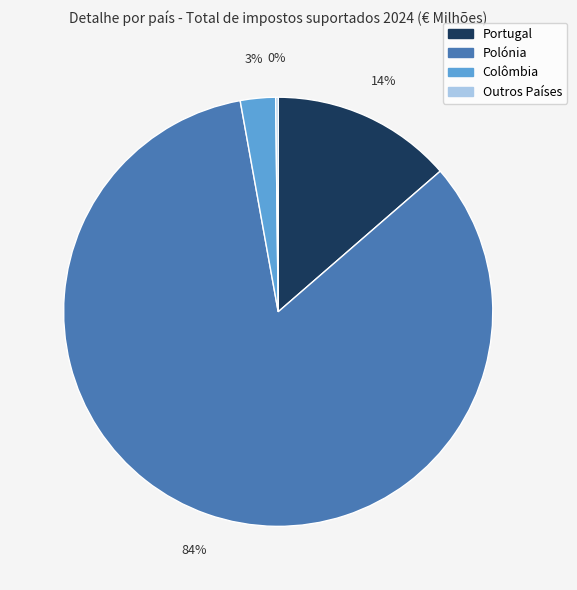

To the nearest percent, what portion does Portugal represent?

14%